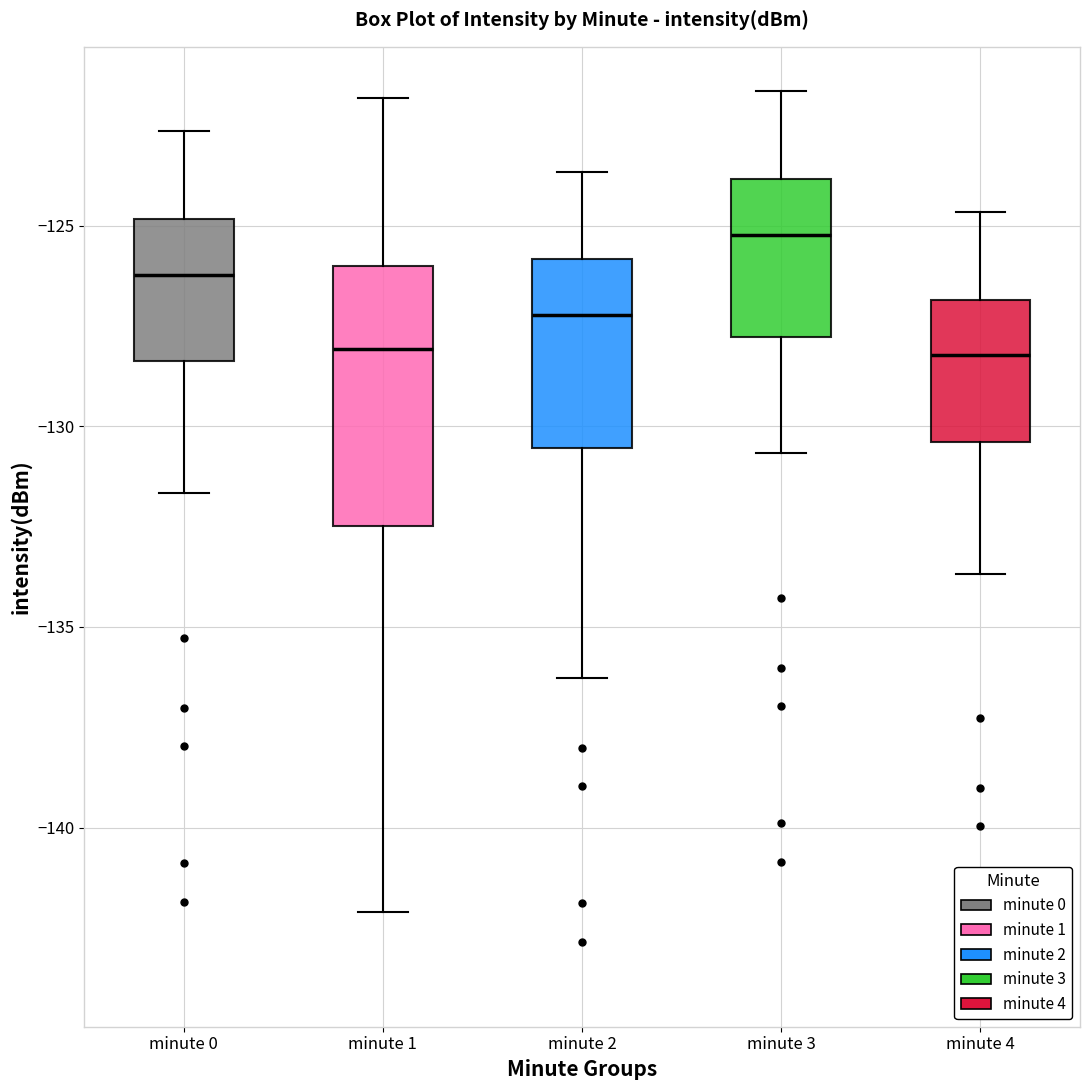

Which box's median line is the highest?

minute 3